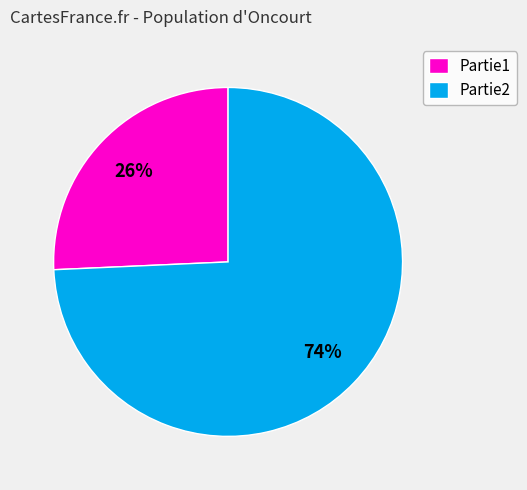

Rank the categories by value from highest to lowest.

Partie2, Partie1